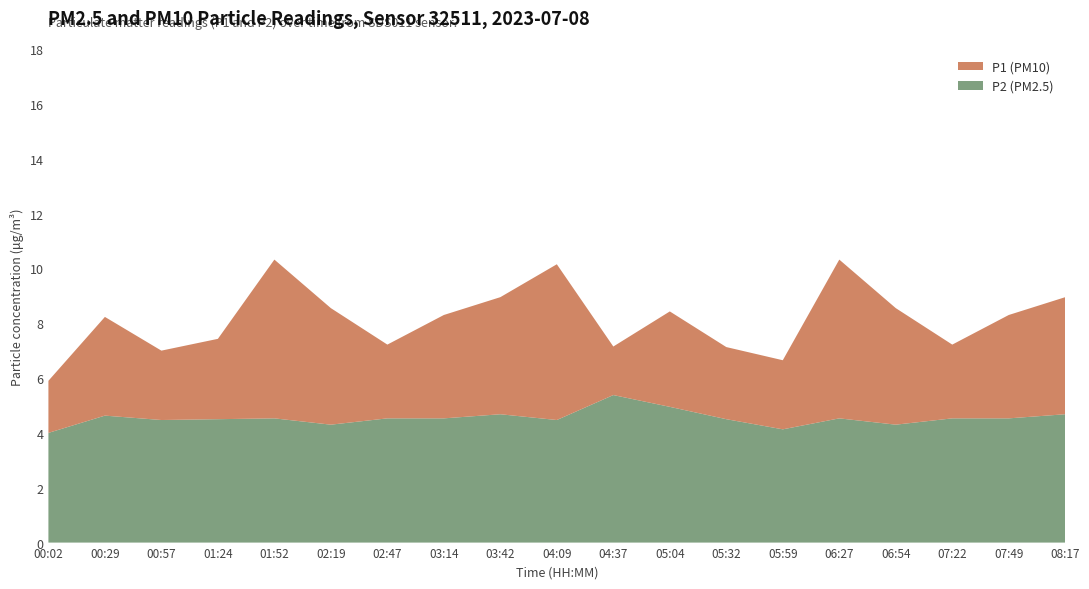

Reading left to right, what are all the values shown in this chart?

P1: 00:02=5.9	00:29=8.2	00:57=7.0	01:24=7.4	01:52=10.3	02:19=8.6	02:47=7.2	03:14=8.3	03:42=8.9	04:09=10.2	04:37=7.2	05:04=8.4	05:32=7.1	05:59=6.7	06:27=10.3	06:54=8.6	07:22=7.2	07:49=8.3	08:17=8.9
P2: 00:02=4.0	00:29=4.6	00:57=4.5	01:24=4.5	01:52=4.5	02:19=4.3	02:47=4.5	03:14=4.5	03:42=4.7	04:09=4.5	04:37=5.4	05:04=5.0	05:32=4.5	05:59=4.1	06:27=4.5	06:54=4.3	07:22=4.5	07:49=4.5	08:17=4.7